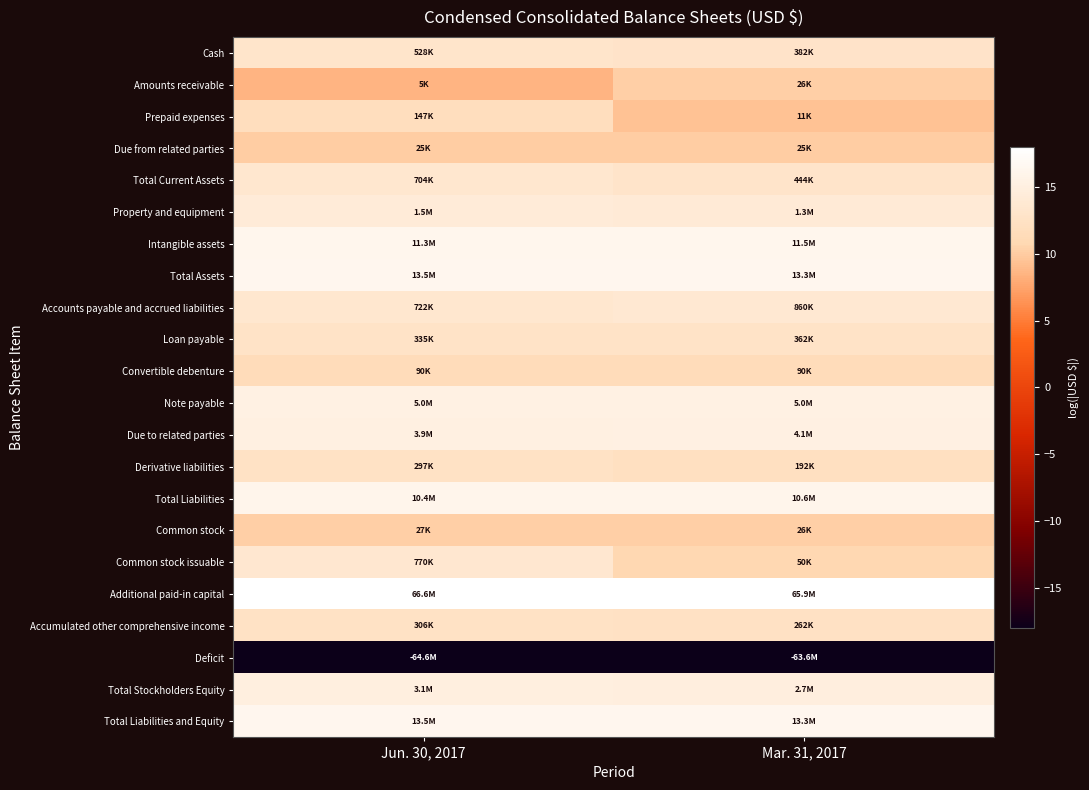

How many distinct data groups are displayed?

22